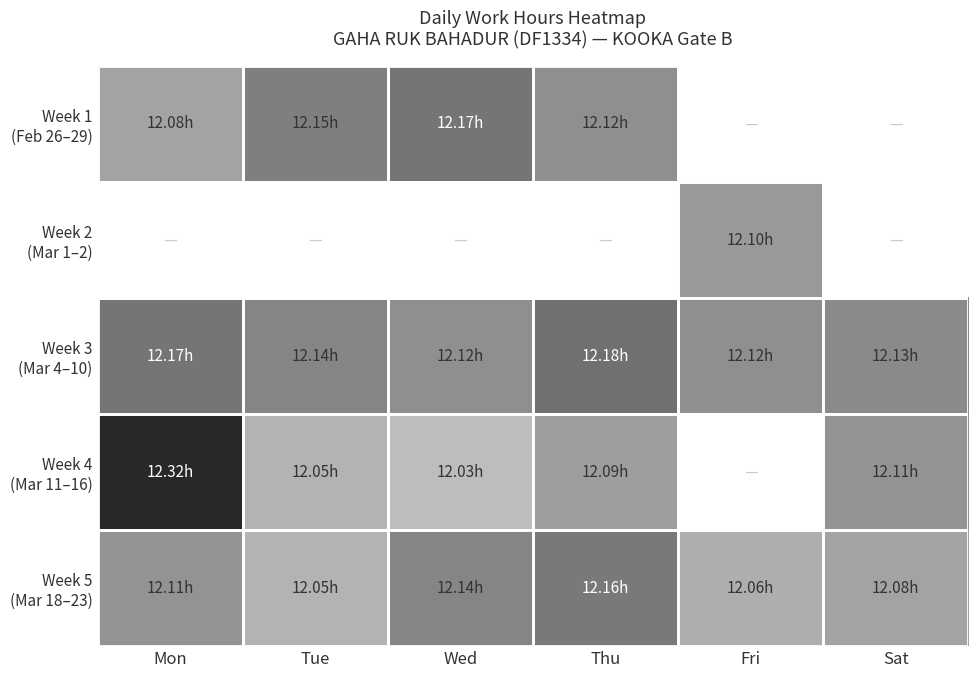

Which category has the highest value across all series?

Mon